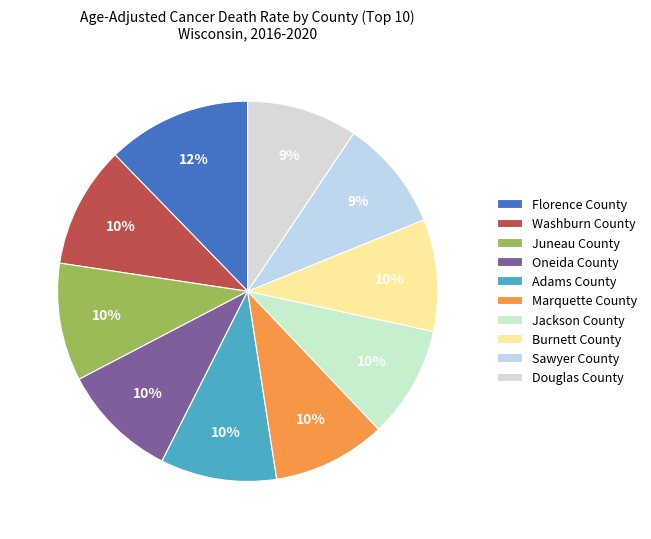

What percentage do Adams County and Burnett County together represent?

19.4%